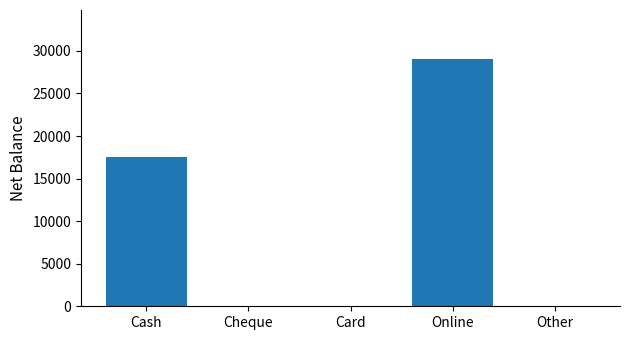

What is the maximum value shown in the chart?

29000